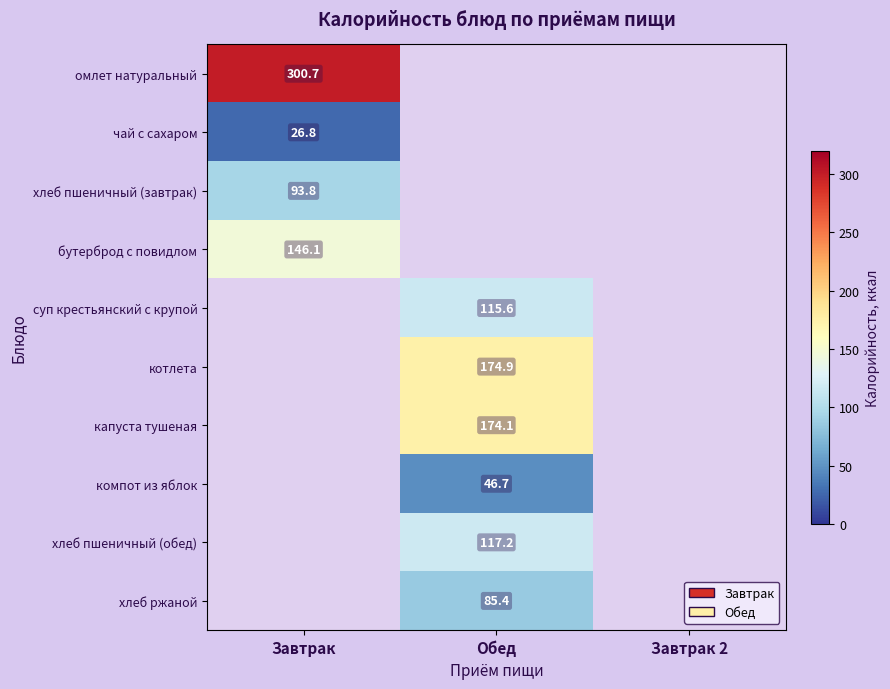

The чай с сахаром series shows 9.0 at Завтрак. True or false?

False